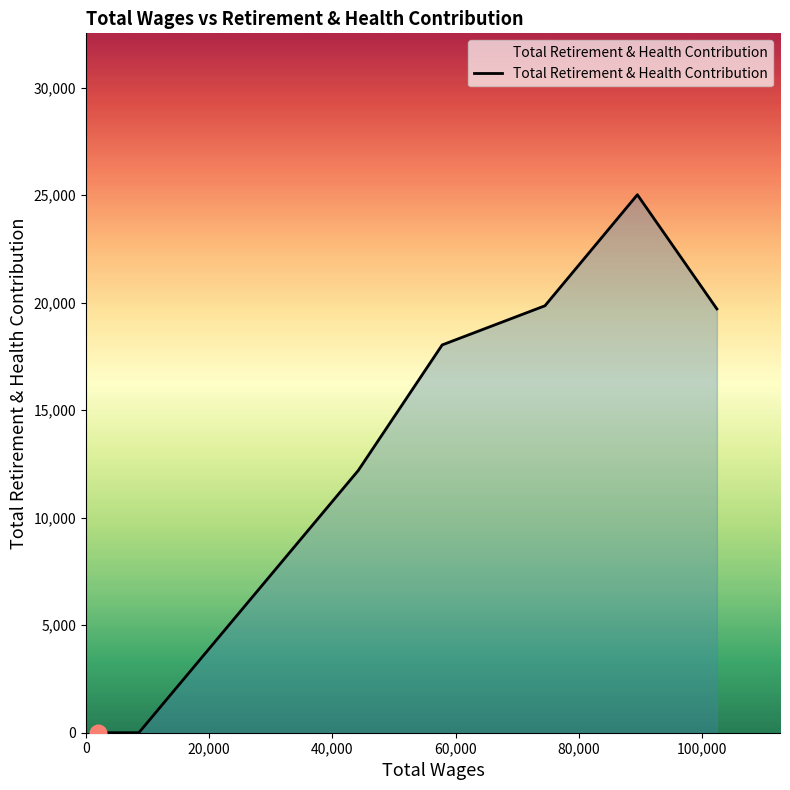

How many categories are shown in the chart?

8